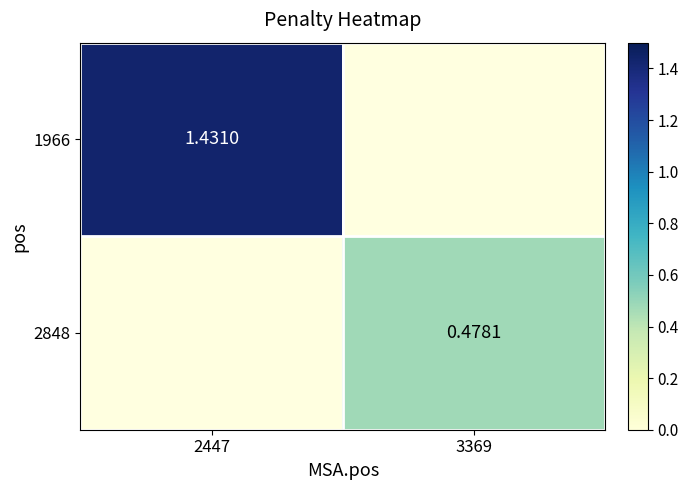

Is the value of 2848 at 3369 greater than the value of 1966 at 2447?

No